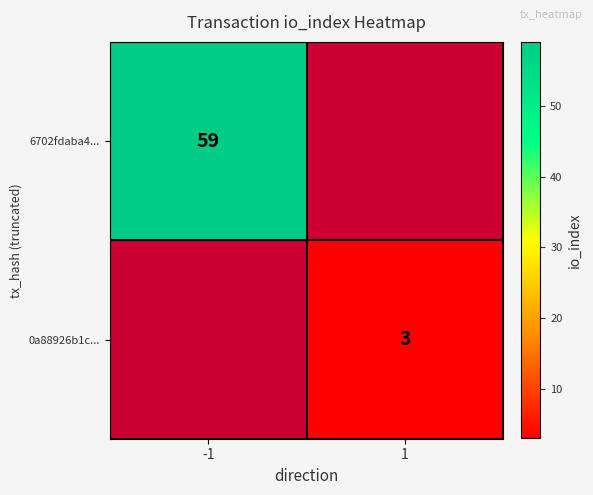

Is it true that 0a88926b1c... equals 3 at 1?

True